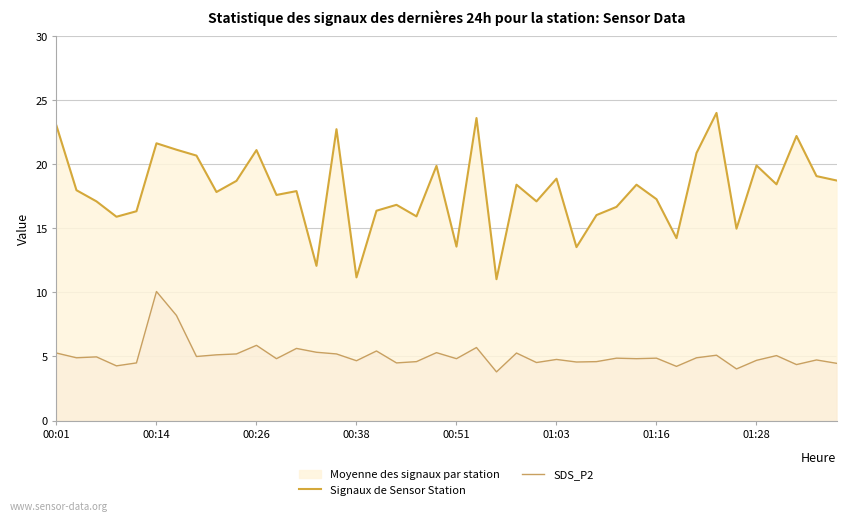

In Signaux de Sensor Station, how many points are higher than both neighbors (excluding endpoints)?

13